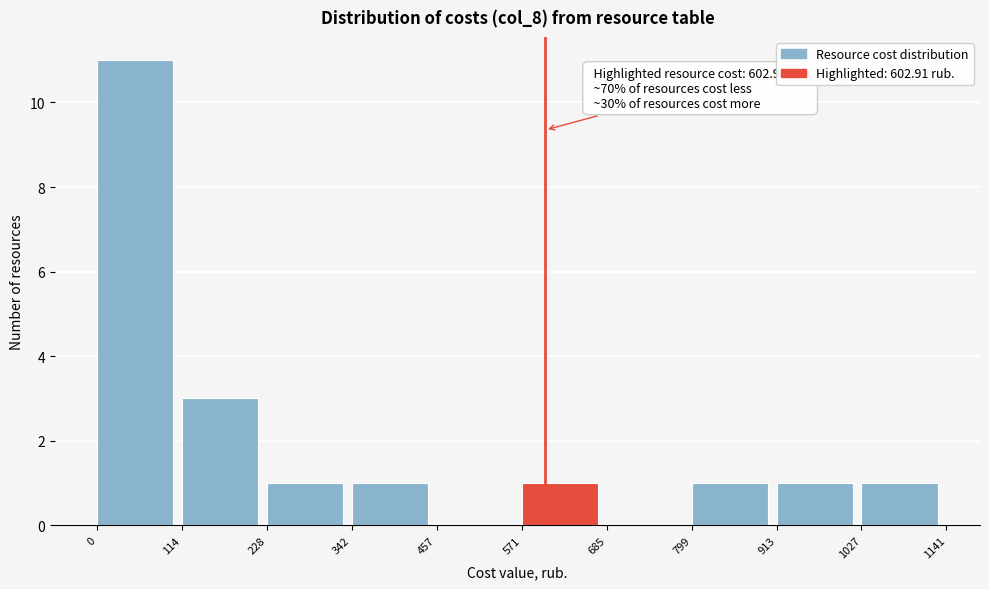

Over which range of the x-axis is the bar tallest?

0 to 114